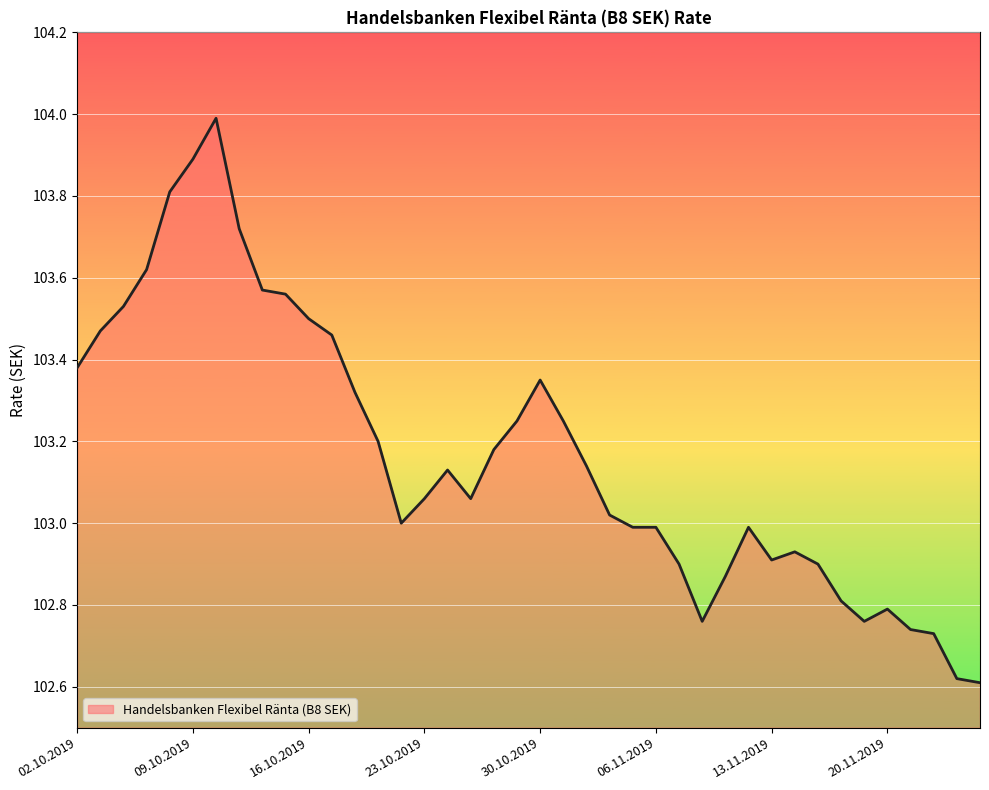

What is the difference between the maximum and minimum values?

1.4